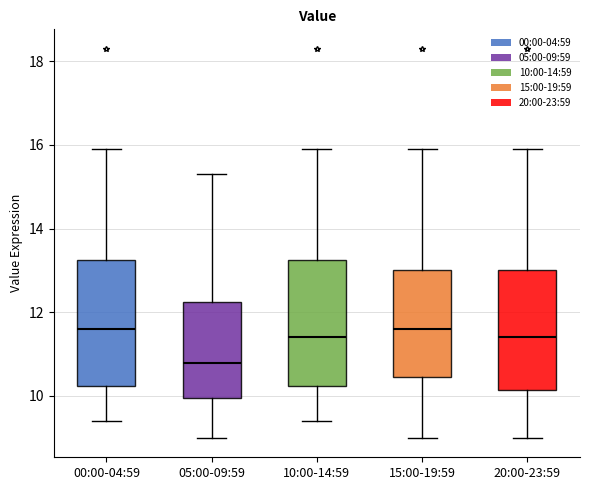

Reading left to right, transcribe this box plot: for each box, give where its median line is, the range the box spans, and where its two whiskers end, as read against the y-axis. The values are not printed on the chart, so give them approximately, as read against the axis.

00:00-04:59: median 11.6, box 10.2 to 13.2, whiskers 9.4 to 16.0
05:00-09:59: median 10.8, box 10.0 to 12.2, whiskers 9.0 to 15.4
10:00-14:59: median 11.4, box 10.2 to 13.2, whiskers 9.4 to 16.0
15:00-19:59: median 11.6, box 10.4 to 13.0, whiskers 9.0 to 16.0
20:00-23:59: median 11.4, box 10.2 to 13.0, whiskers 9.0 to 16.0